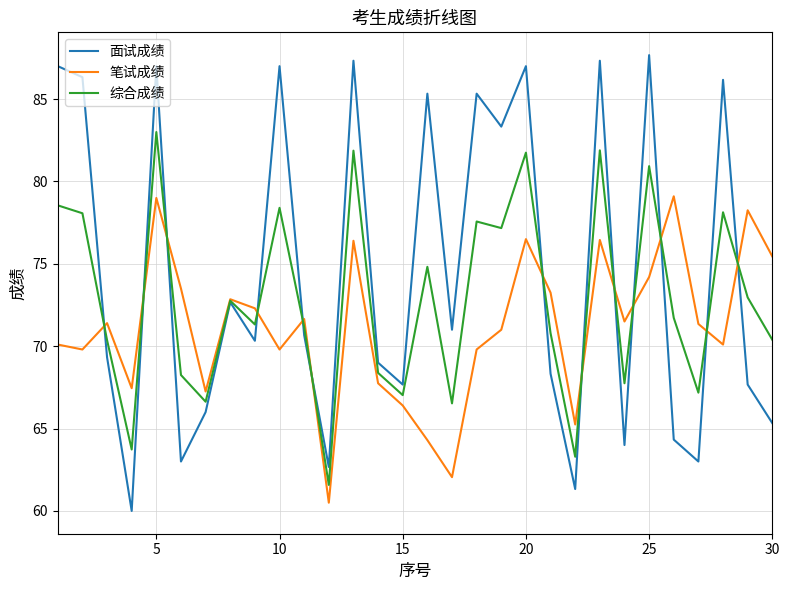

Rank the series by their average value, from lowest to highest.

笔试成绩, 综合成绩, 面试成绩